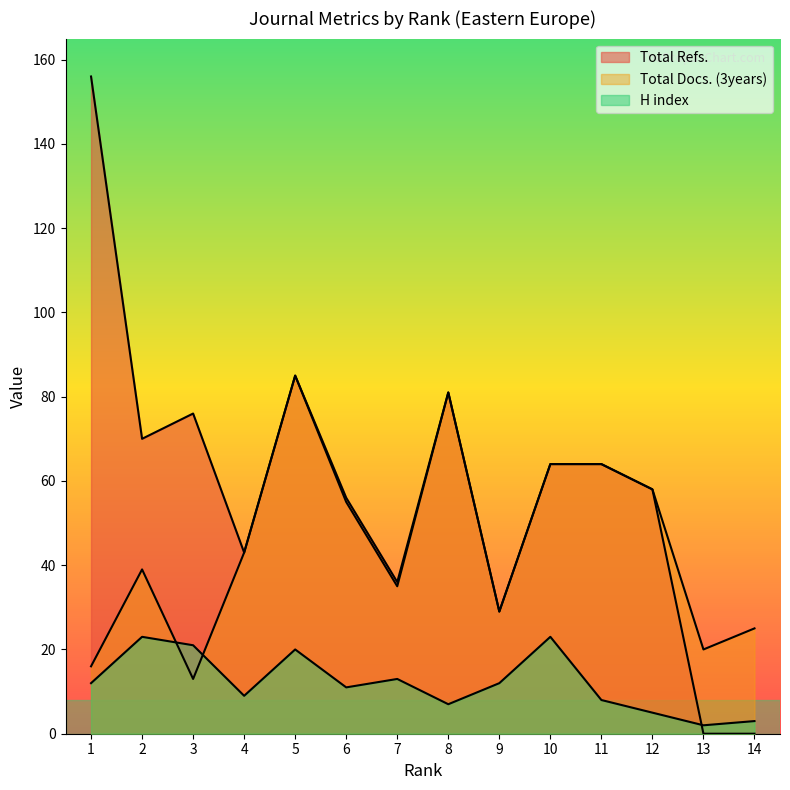

How many times do H index and Total Docs. (3years) cross each other?

2